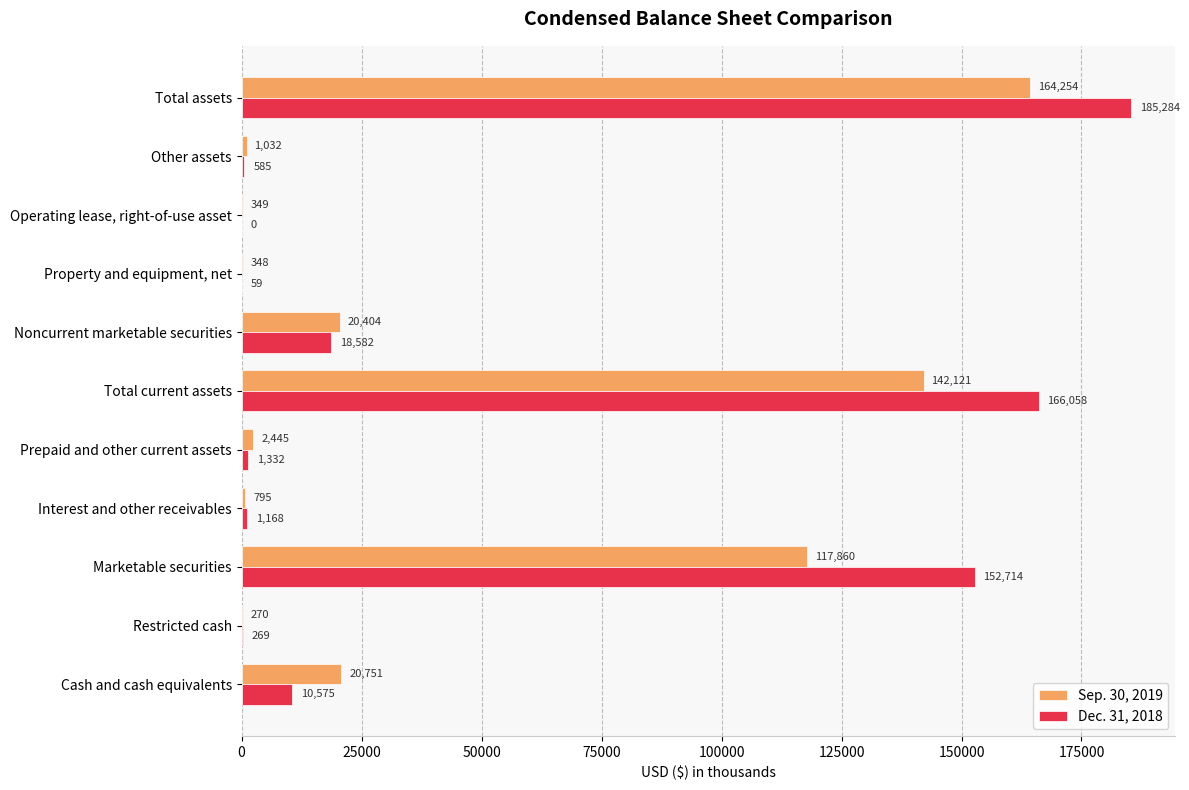

At which label does Dec. 31, 2018 reach its peak?

Total assets